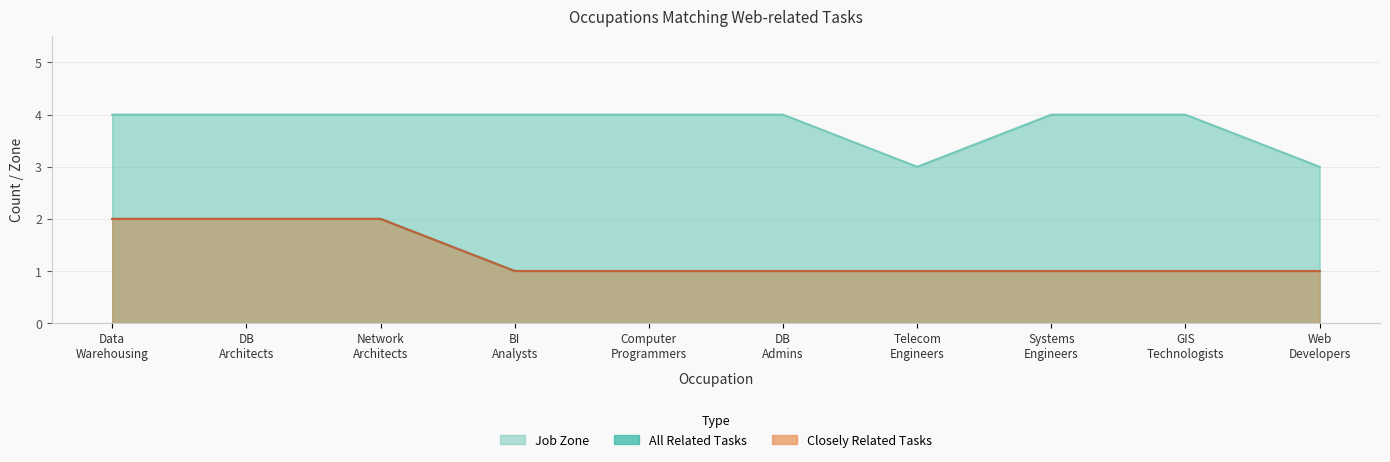

What is the sum of all Closely Related Tasks values?

13